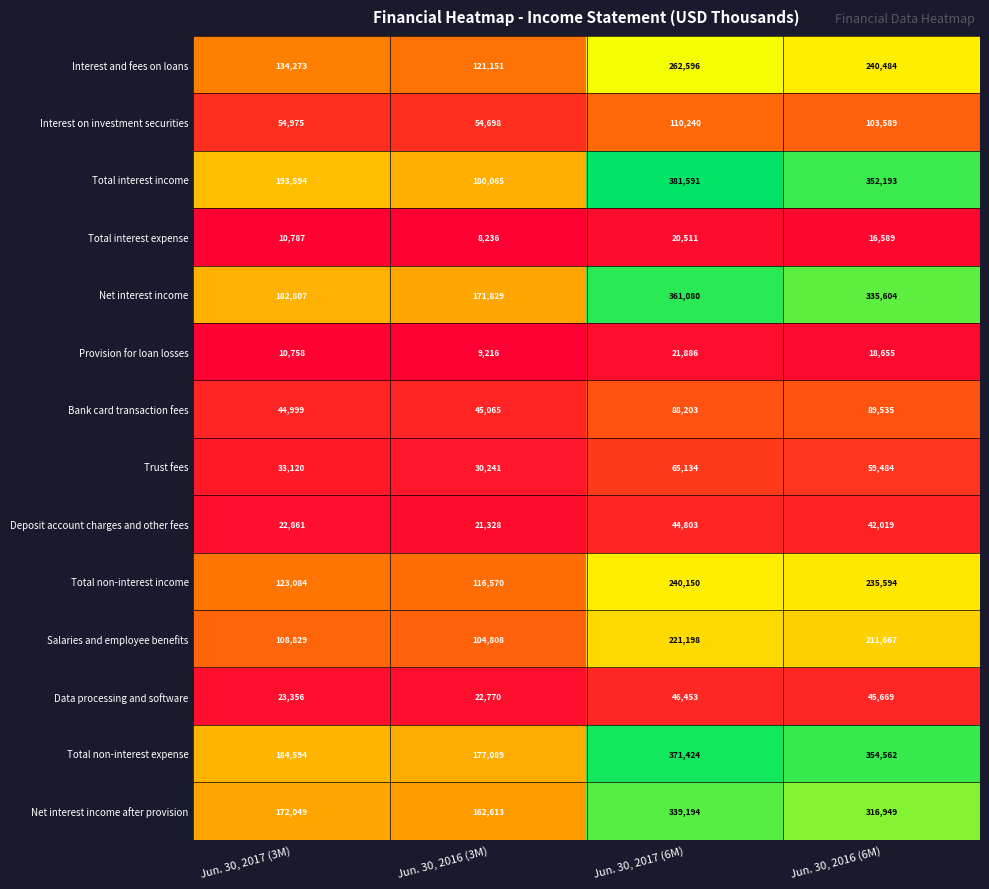

Rank the series by their maximum value, from lowest to highest.

Total interest expense, Provision for loan losses, Deposit account charges and other fees, Data processing and software, Trust fees, Bank card transaction fees, Interest on investment securities, Salaries and employee benefits, Total non-interest income, Interest and fees on loans, Net interest income after provision, Net interest income, Total non-interest expense, Total interest income